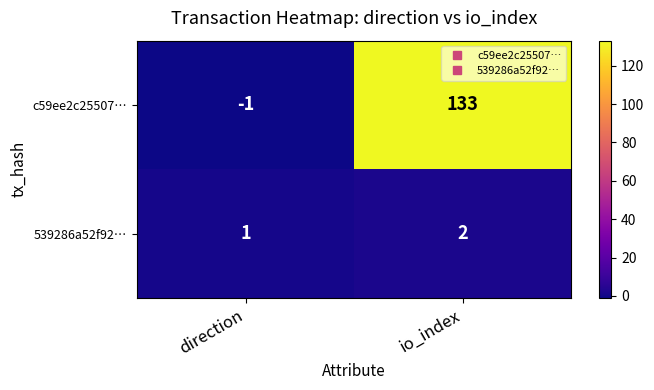

List the series in order of their overall mean, lowest first.

539286a52f92…, c59ee2c25507…